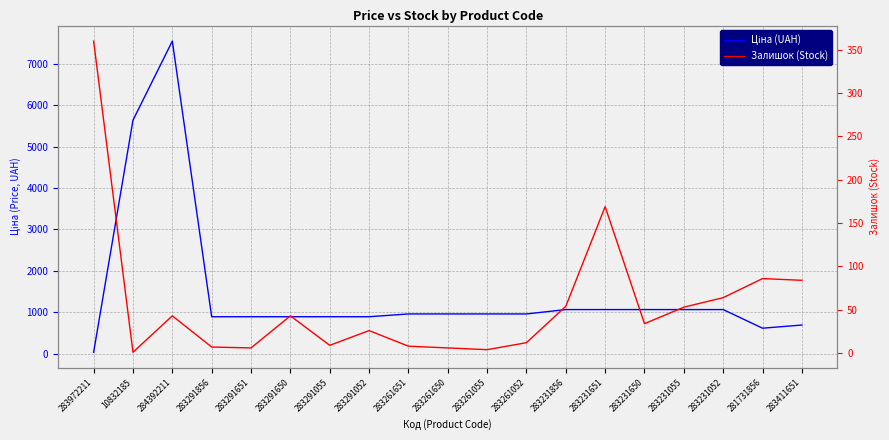

What is the lowest value of the Залишок (Stock) series?

1.0